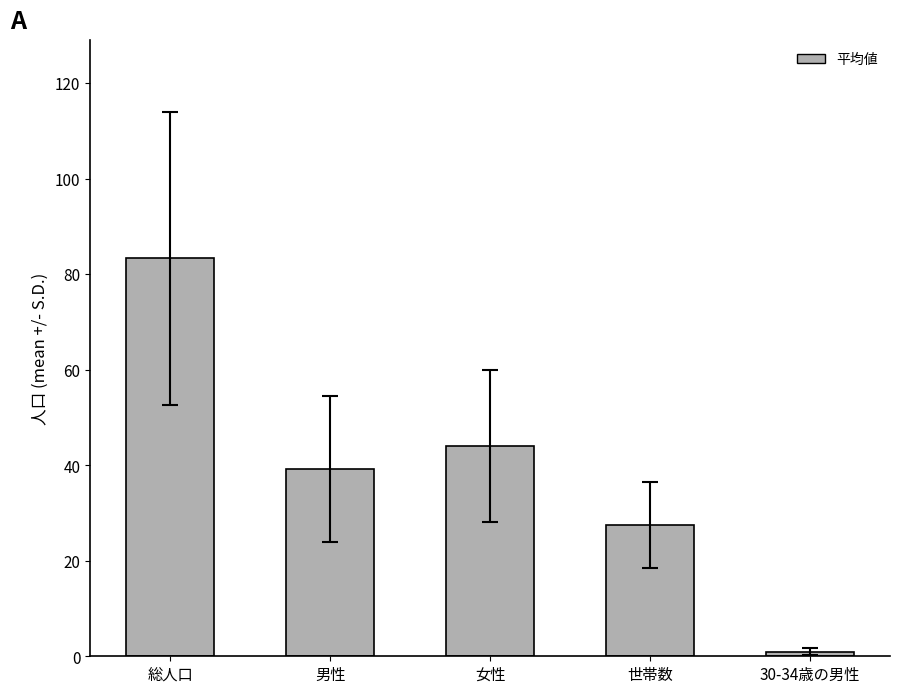

True or false: the data shows 83.3 at 総人口.

True